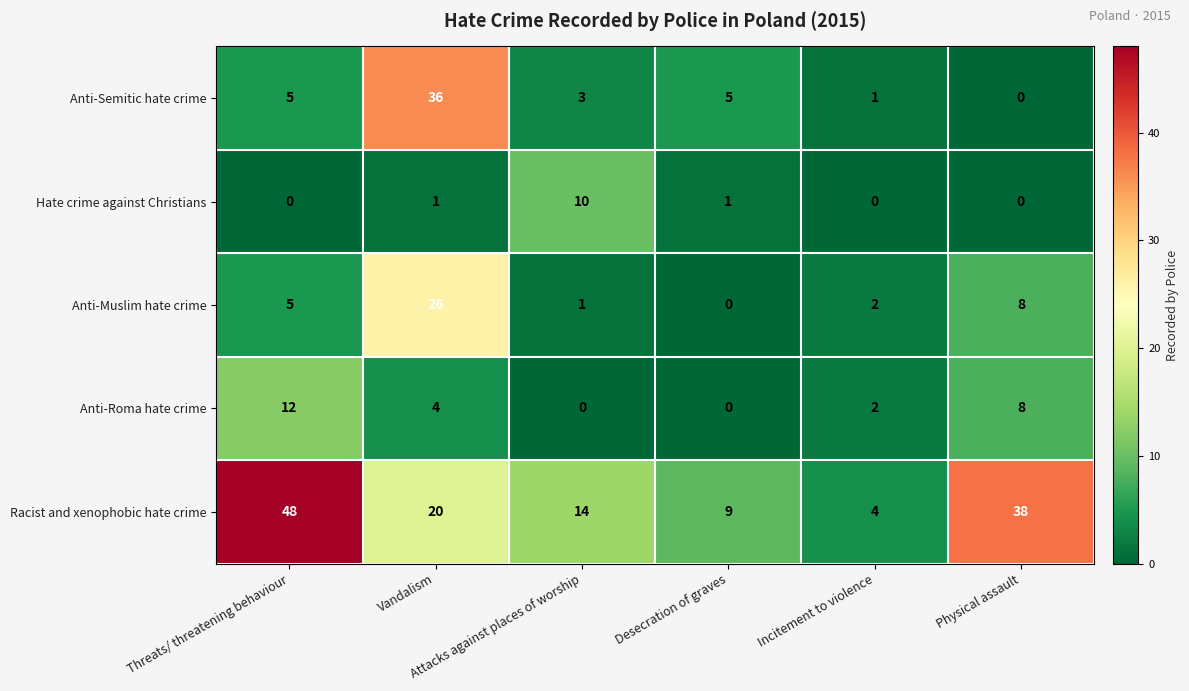

Which series has the widest spread of values?

Racist and xenophobic hate crime